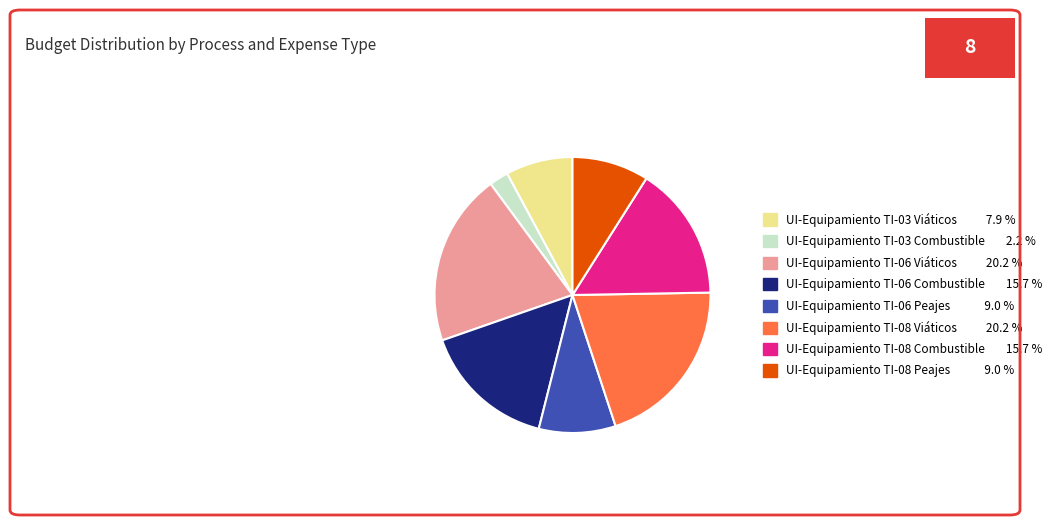

Does UI-Equipamiento TI-08 Peajes represent more than half of the total?

No